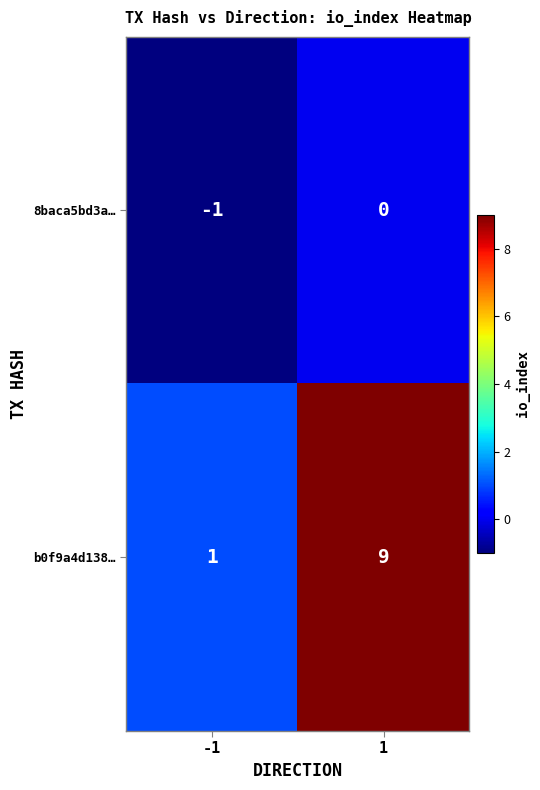

How many distinct data groups are displayed?

2